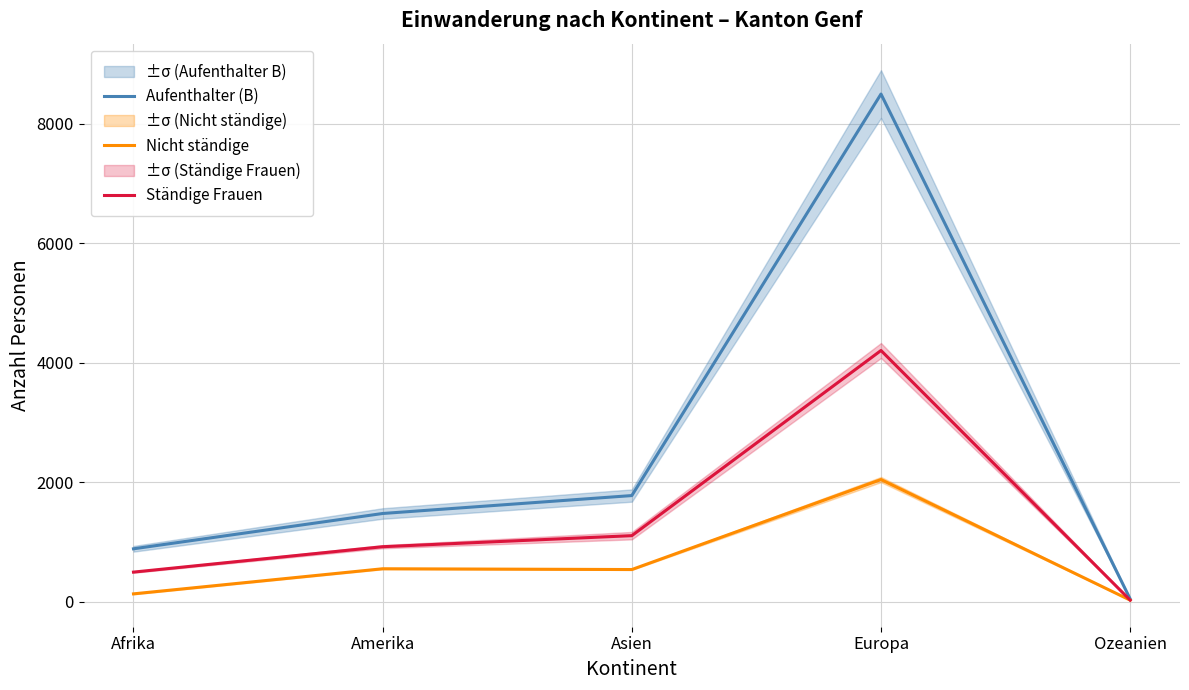

What is the difference between the highest and lowest values at Ozeanien?

20